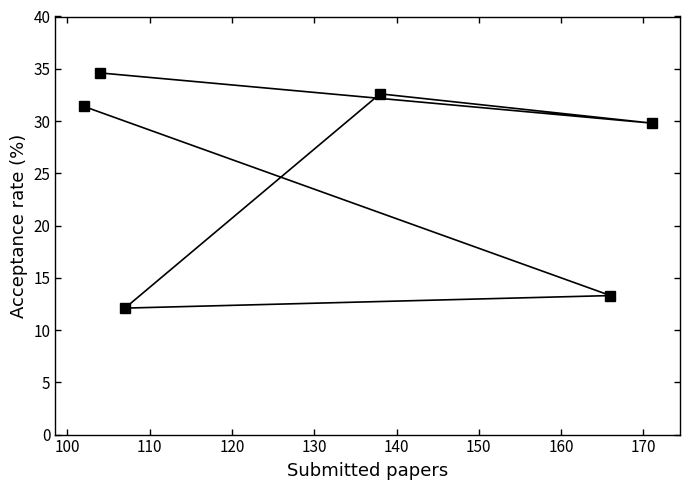

What is the value of the 2nd point from the left?

34.6